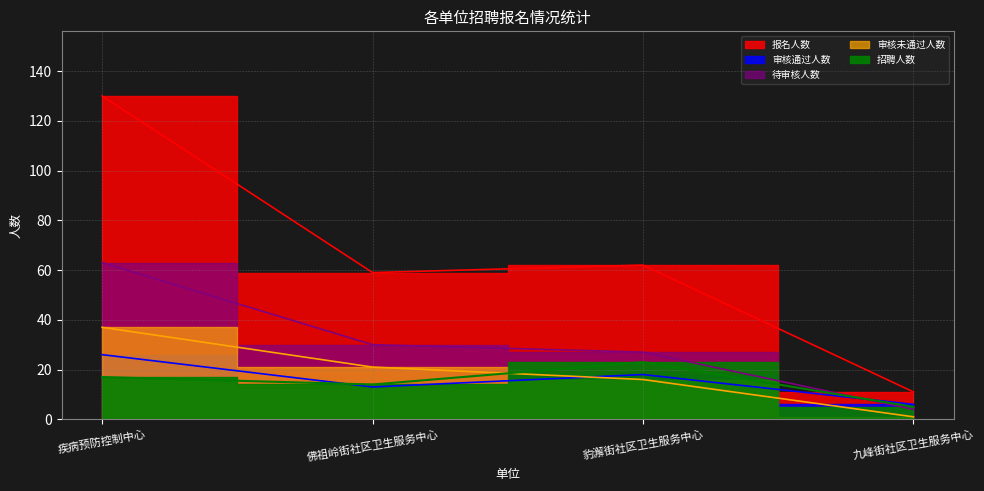

At which category does 审核通过人数 reach its first local valley?

佛祖岭街社区卫生服务中心